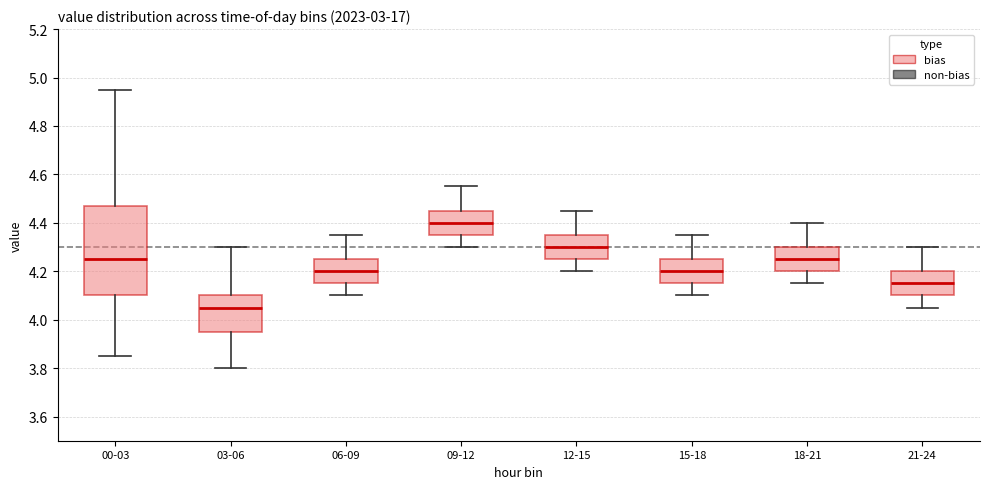

Which box's median line is the lowest?

03-06